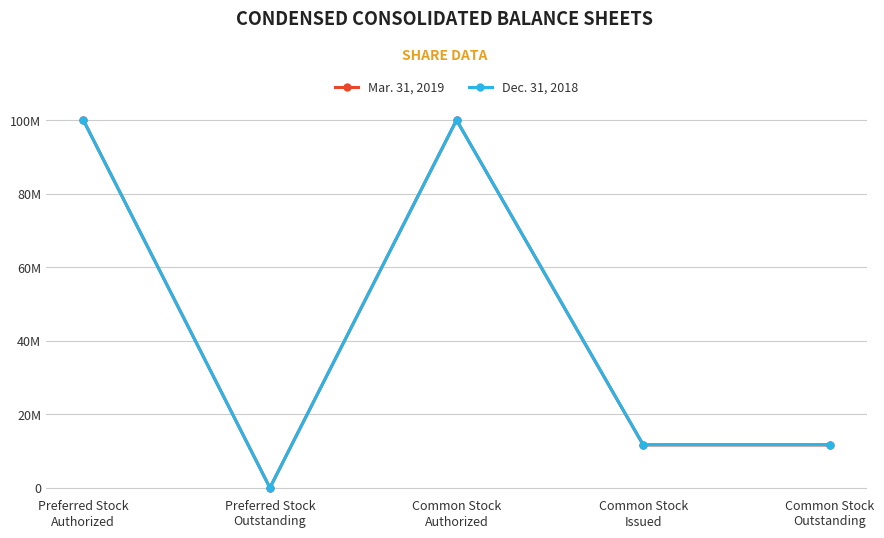

Which series has the widest spread of values?

Mar. 31, 2019